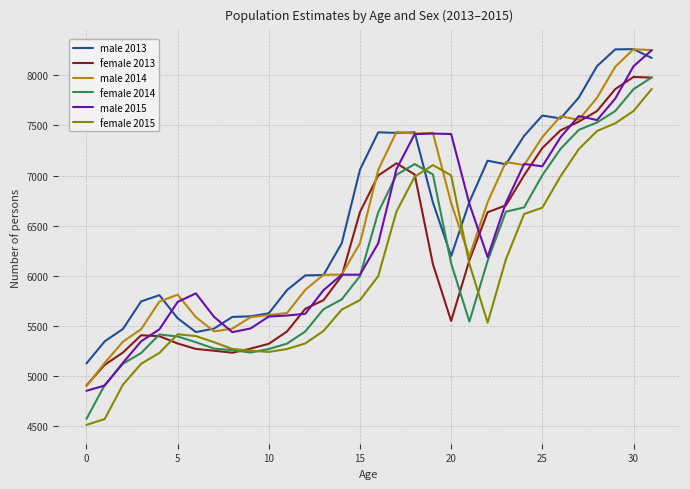

What is the smallest value displayed?

4514